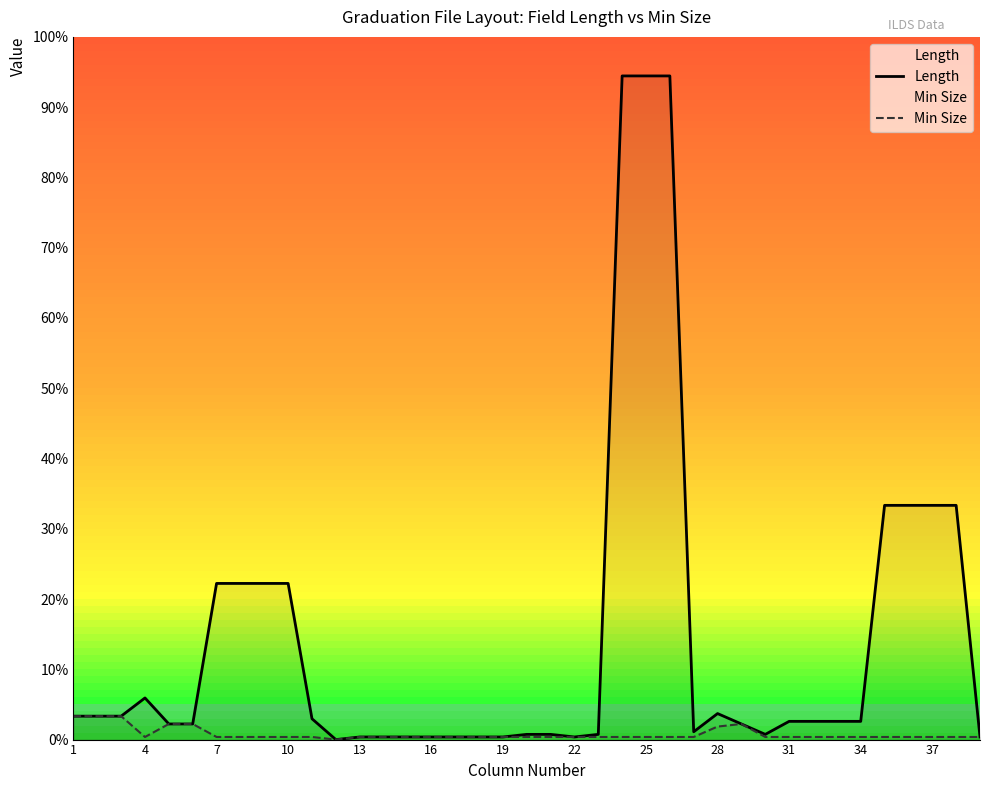

Does the chart have visible grid lines?

No